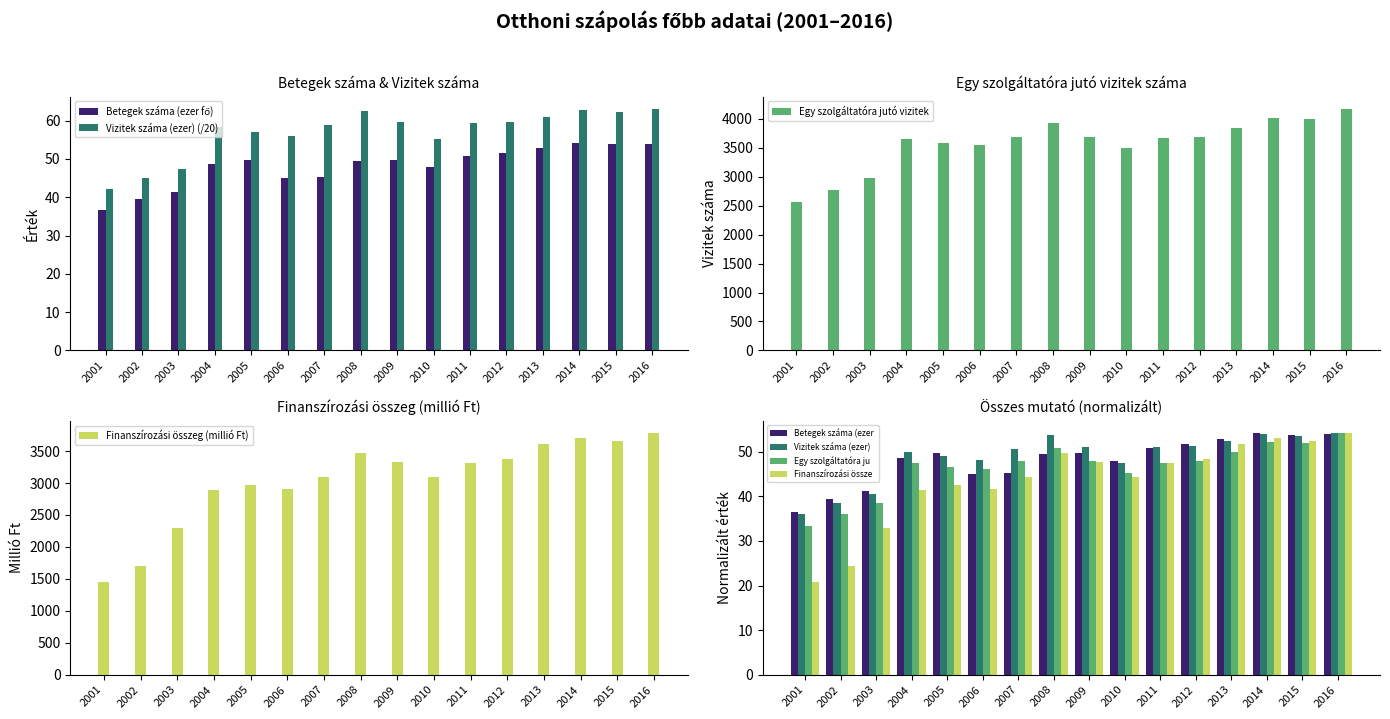

The Betegek száma (ezer fő) series shows 24.8 at 2014. True or false?

False